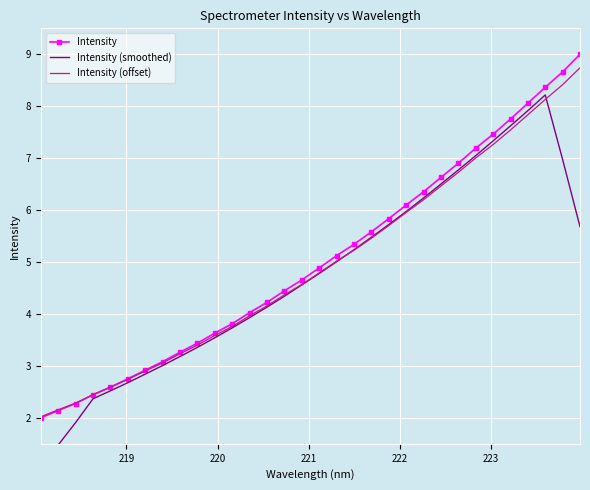

What is the minimum value for Intensity?

2.0